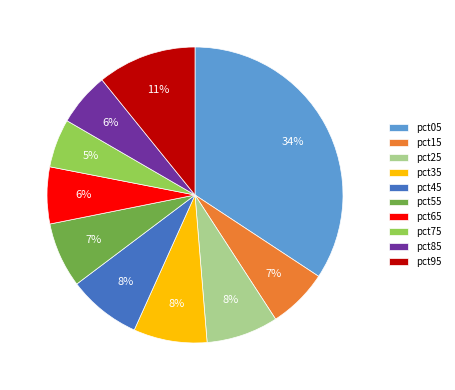

Does any single category account for the majority?

No